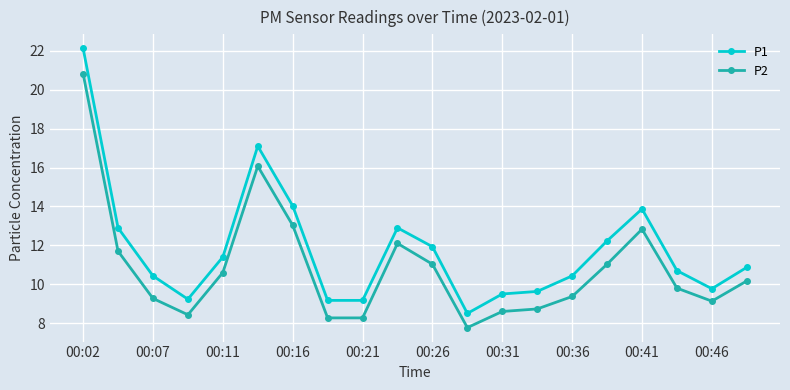

What is the maximum value for P2?

20.8